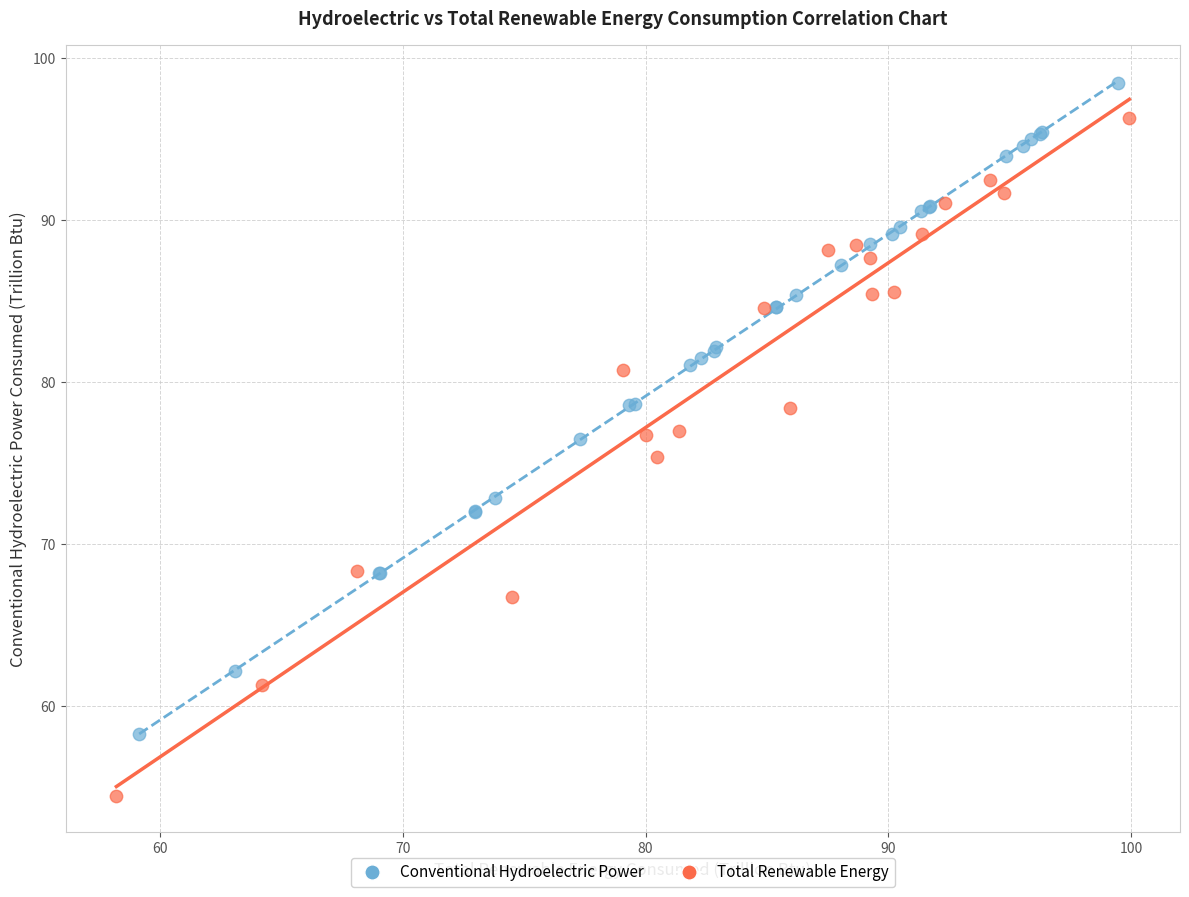

Which series has the widest spread of Y values?

Total Renewable Energy